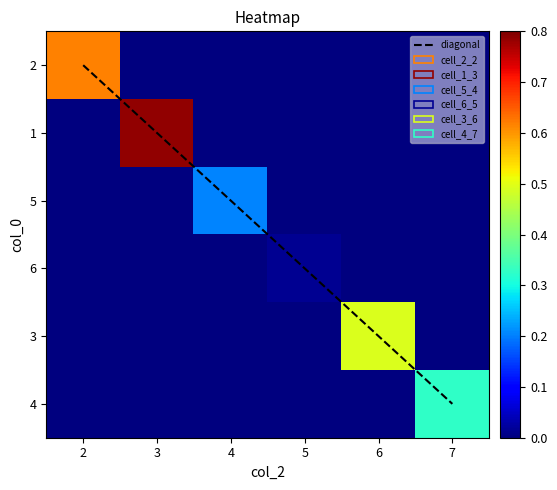

The diagonal series shows 1.7 at 2. True or false?

False